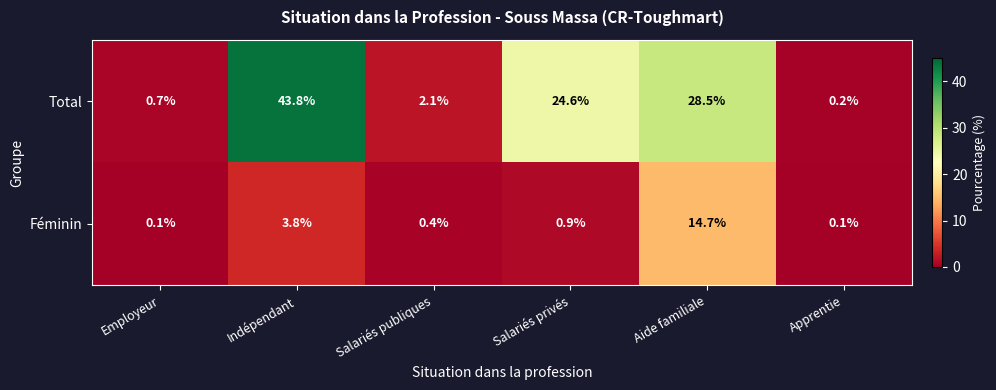

Reading left to right, list all the values displayed in this chart.

Total: Employeur=0.7	Indépendant=43.8	Salariés publiques=2.1	Salariés privés=24.6	Aide familiale=28.5	Apprentie=0.2
Féminin: Employeur=0.1	Indépendant=3.8	Salariés publiques=0.4	Salariés privés=0.9	Aide familiale=14.7	Apprentie=0.1